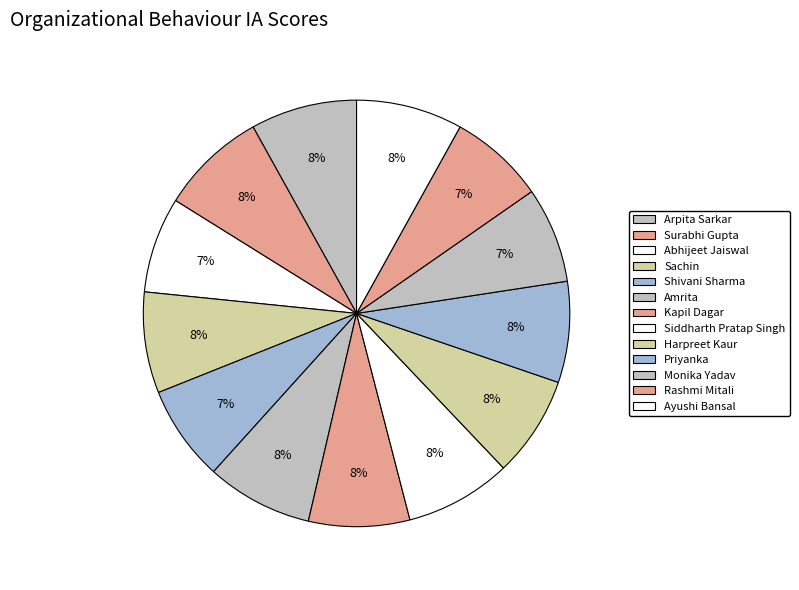

Between Ayushi Bansal and Harpreet Kaur, which is larger?

Ayushi Bansal